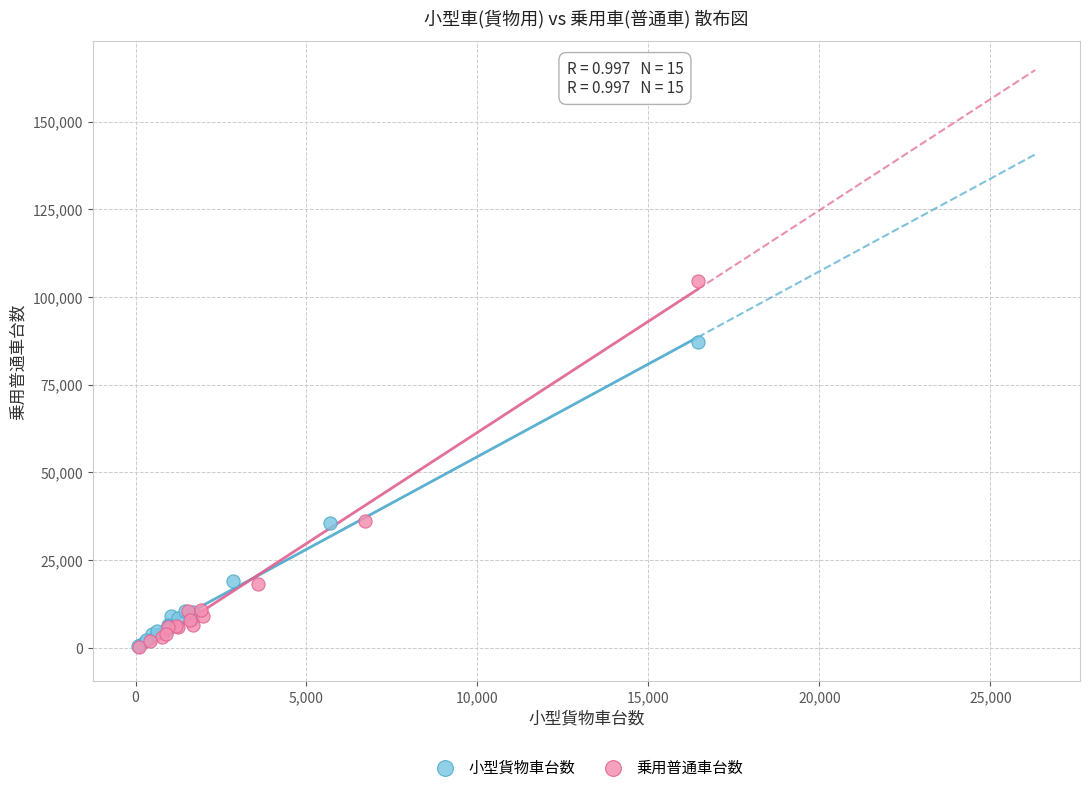

What are all the series names shown in the legend?

小型貨物車台数, 乗用普通車台数